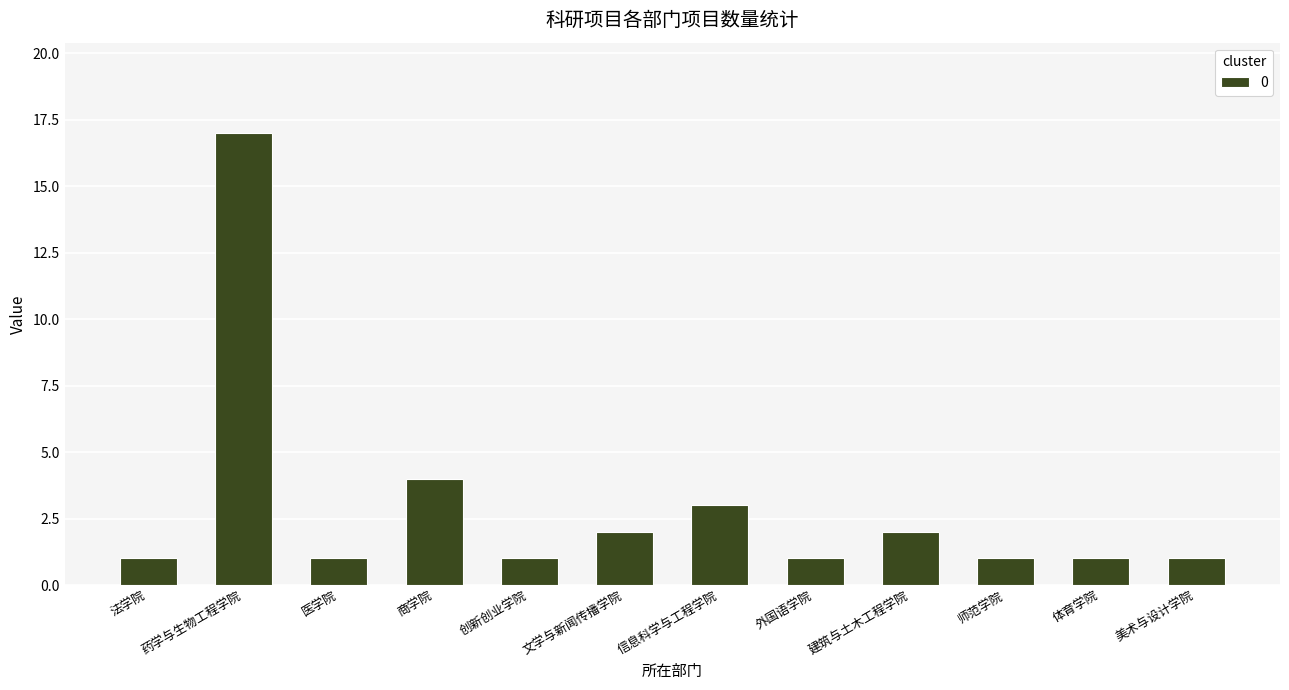

What is the label of the 3rd bar from the right?

师范学院